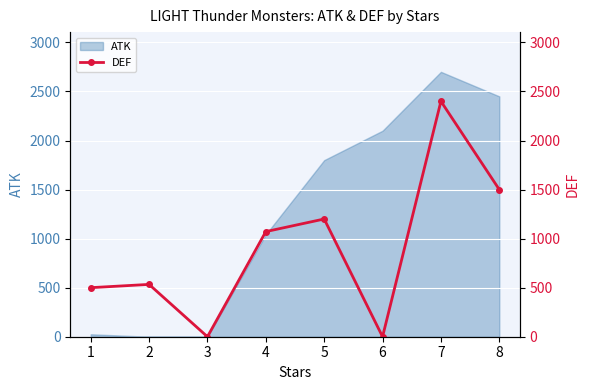

How many lines are shown in the chart?

1